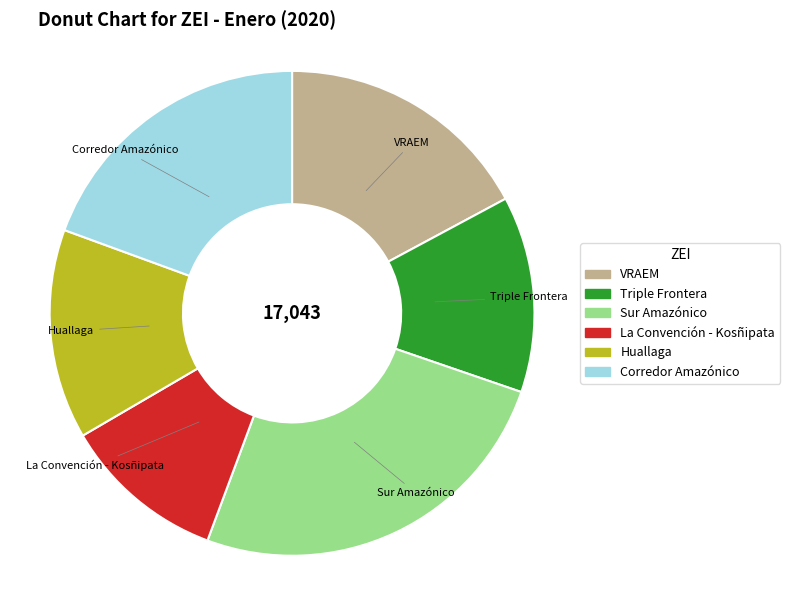

Between Corredor Amazónico and La Convención - Kosñipata, which is larger?

Corredor Amazónico